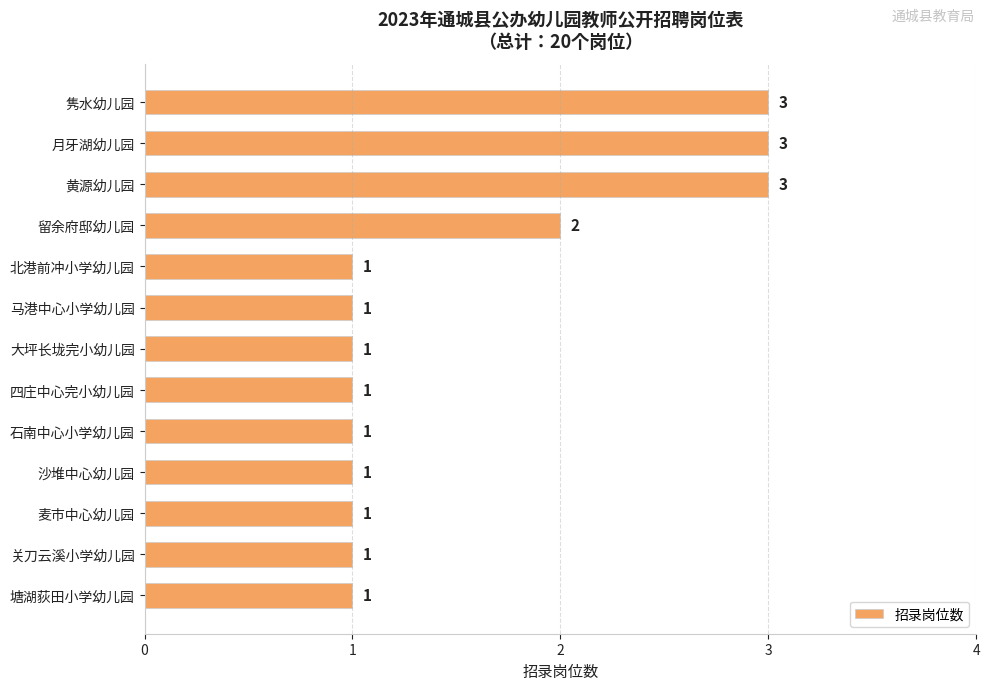

The chart shows a value of 3 at 隽水幼儿园. True or false?

True